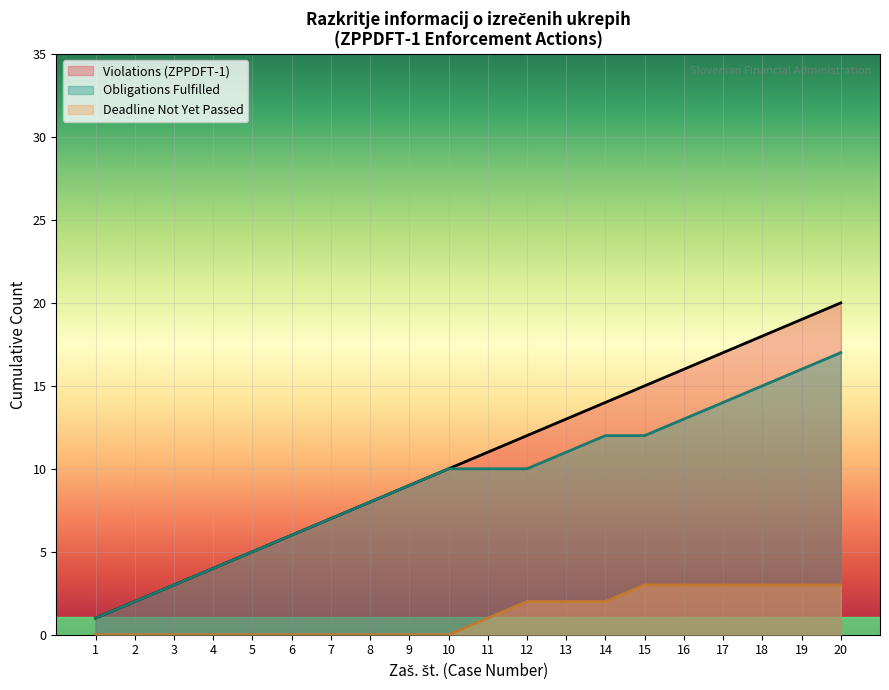

True or false: Rok za izpolnitev and Kršitelj je izpolnil obveznosti cross at least once.

False